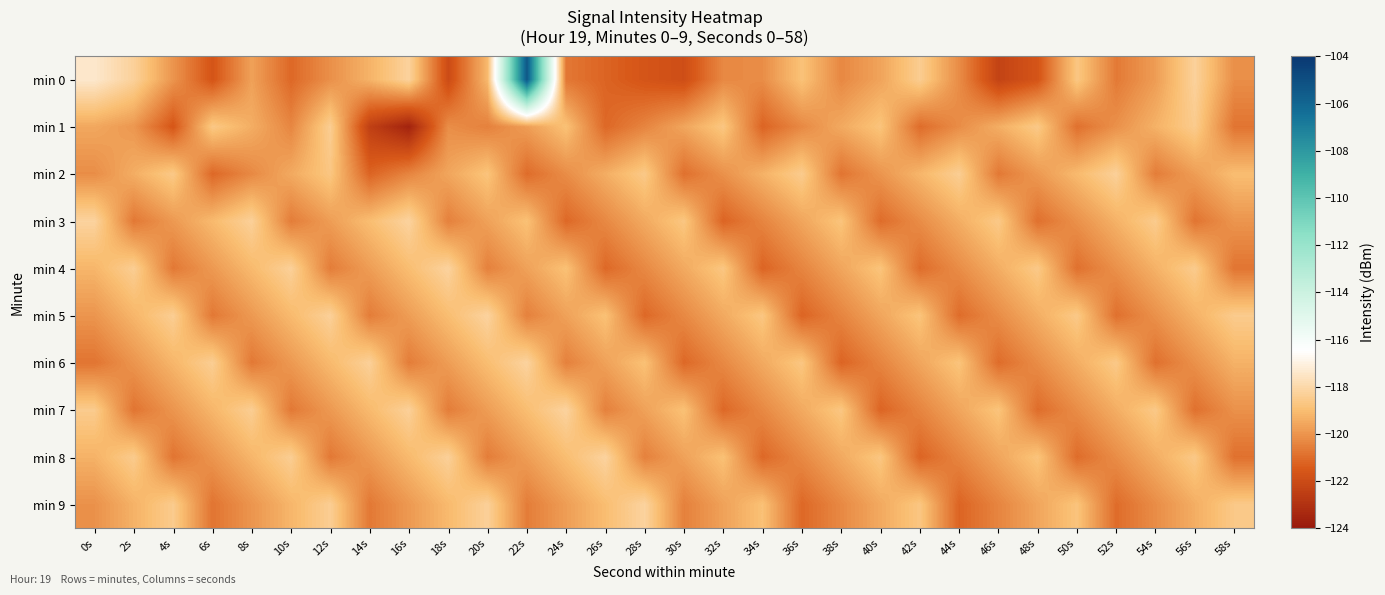

At which category does the chart reach its minimum across all series?

16s